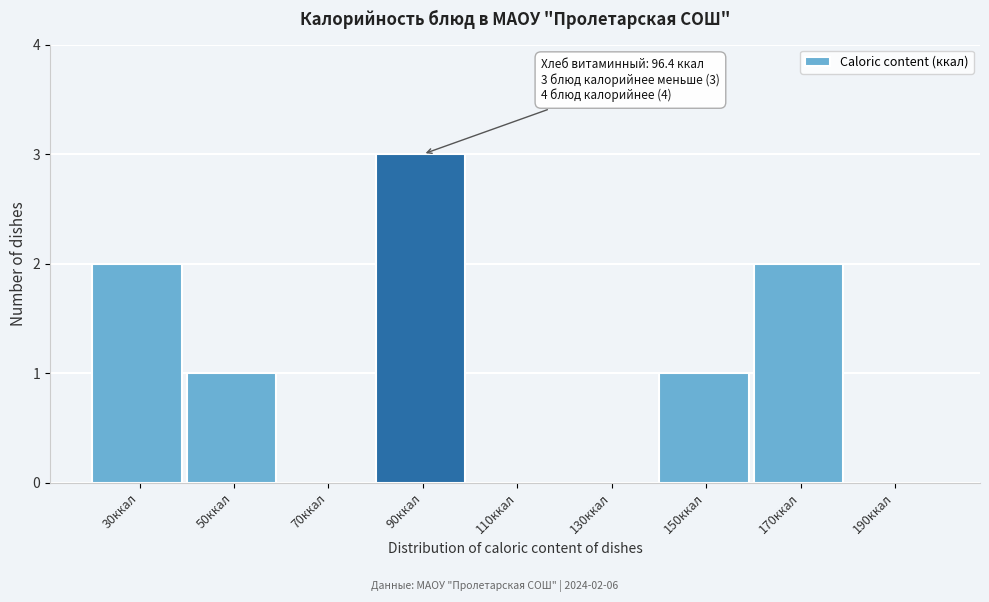

Reading right to left, what are all the values shown in this chart?

190ккал=0	170ккал=2	150ккал=1	130ккал=0	110ккал=0	90ккал=3	70ккал=0	50ккал=1	30ккал=2